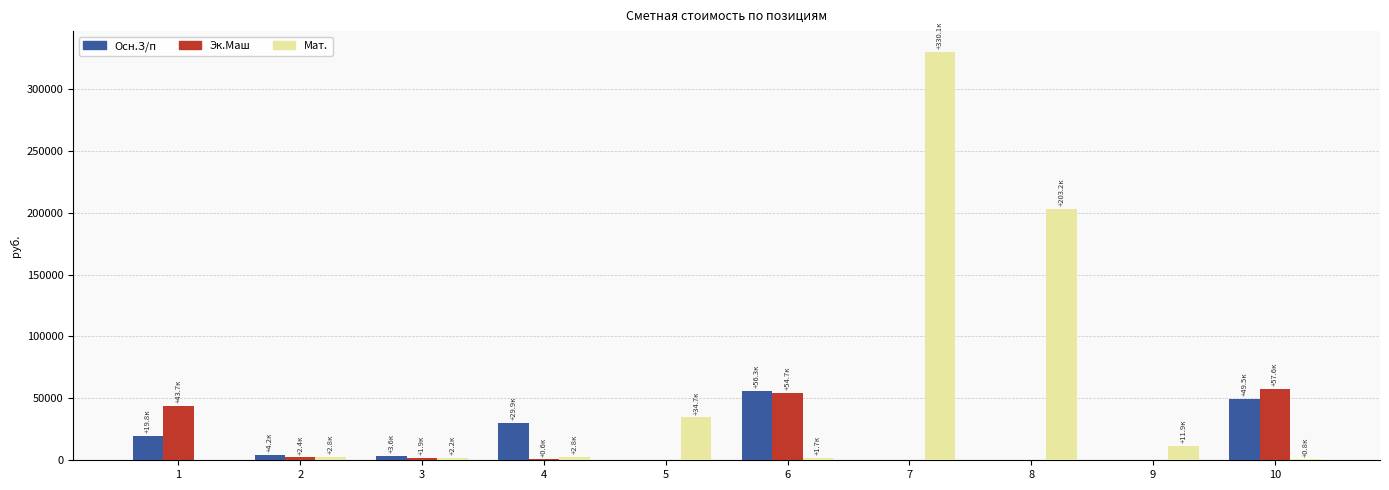

What is the sum of the Мат. values at 7 and 1?

330091.8